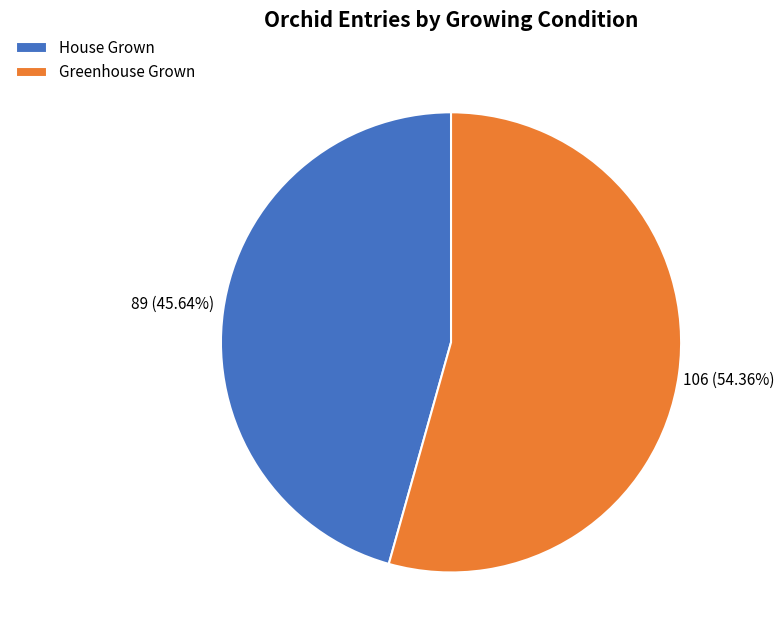

Is it true that Greenhouse Grown is 54% of the pie?

True